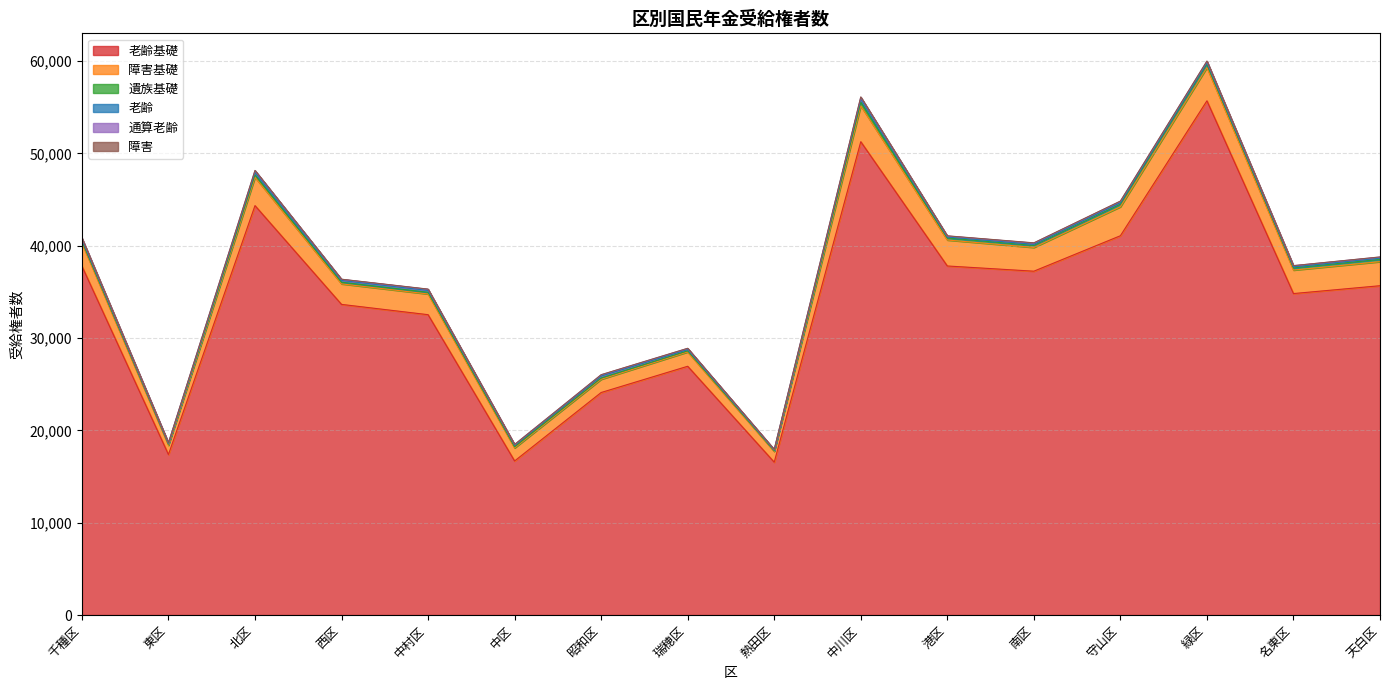

What is the label of the 14th point from the left?

緑区